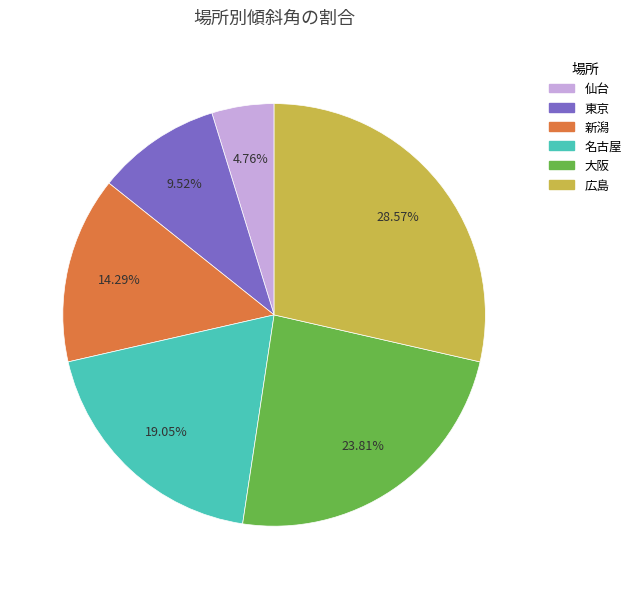

Is there any slice that represents more than half of the pie?

No